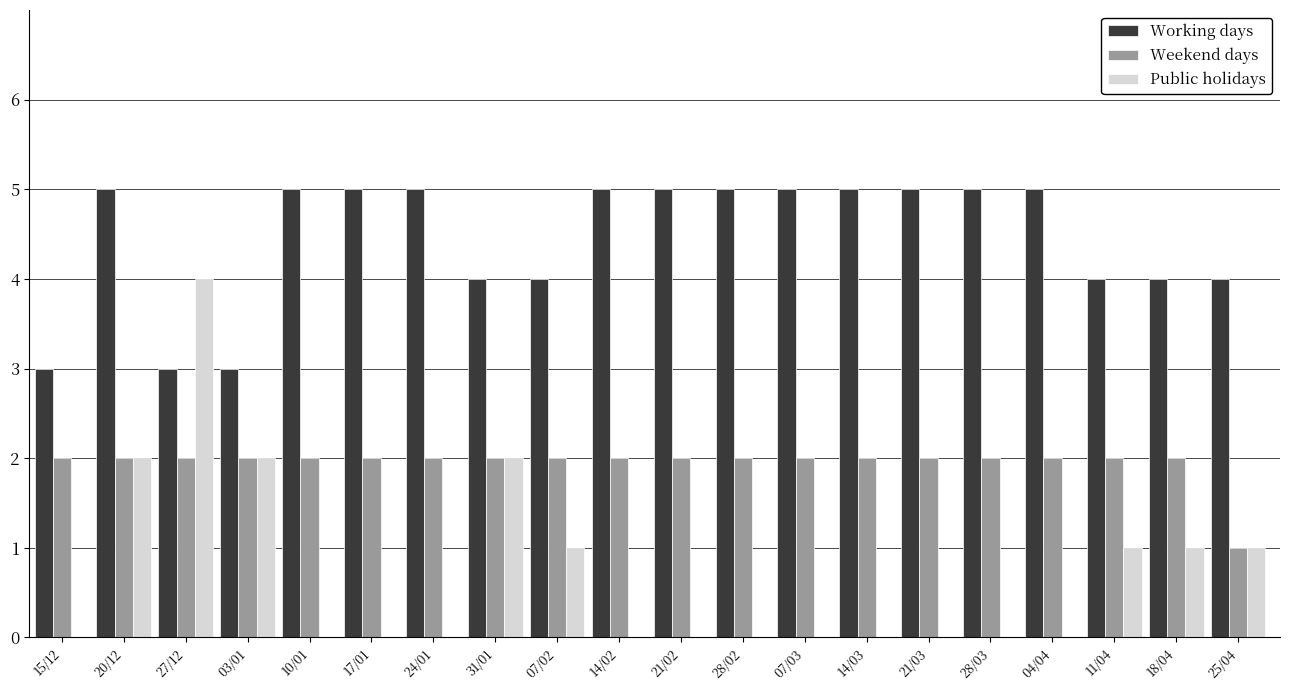

Which series changed the most between 20/12 and 04/04?

Public holidays